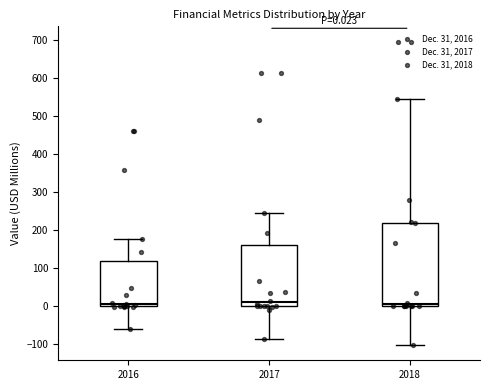

Comparing the boxes themselves (not the whiskers), which one is the tallest?

2018